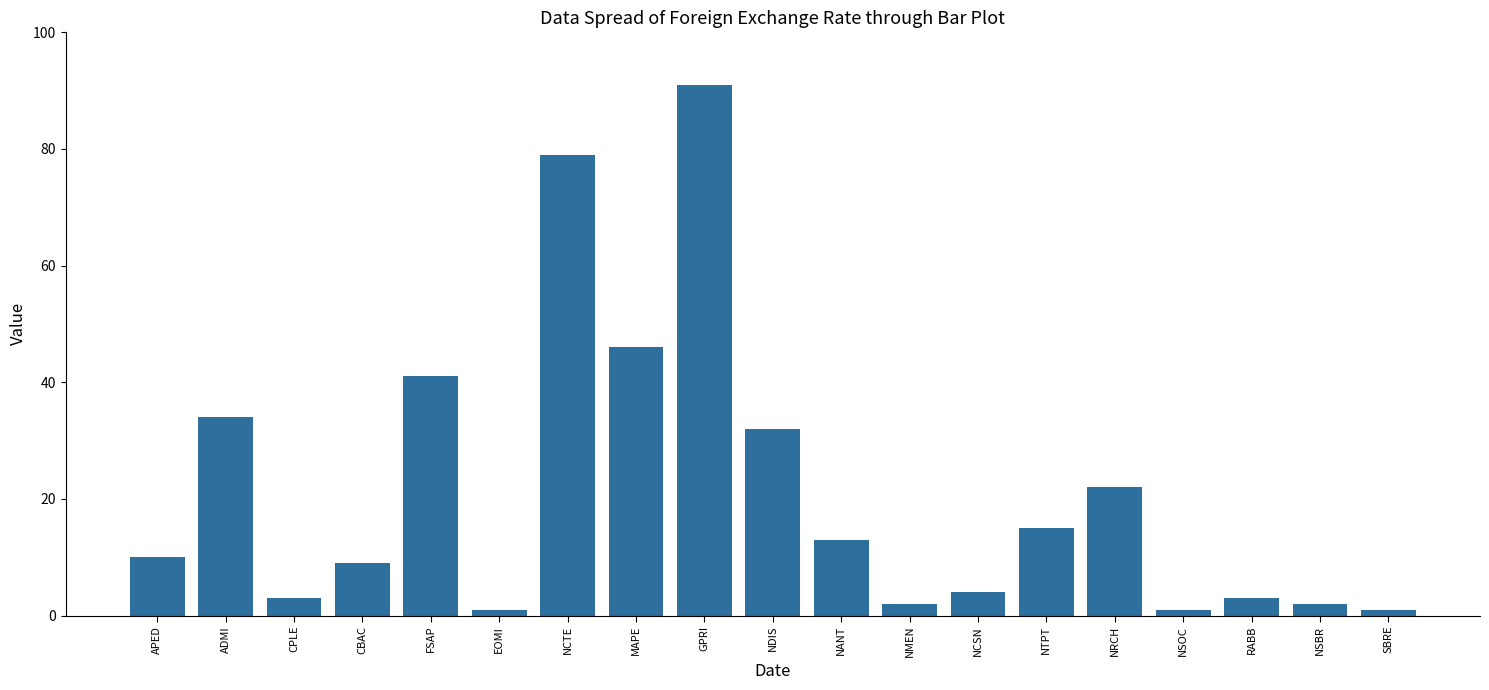

What is the change in value from APED to MAPE?

+36